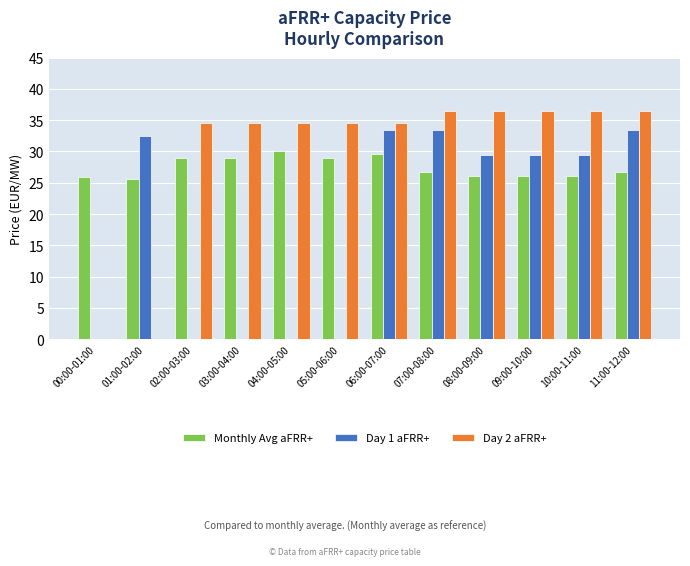

What is the average value of the Monthly Avg aFRR+ series?

27.5